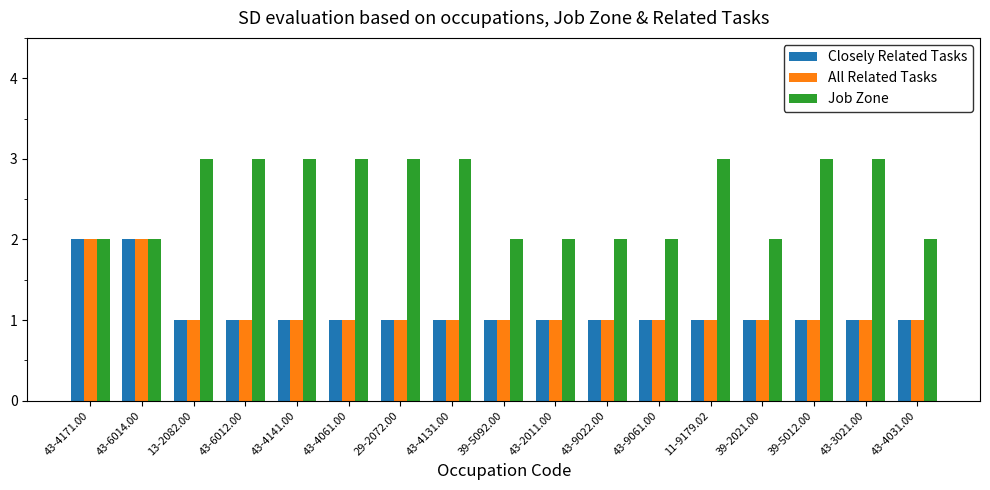

Reading right to left, extract all data points from this chart.

Closely Related Tasks: 1	1	1	1	1	1	1	1	1	1	1	1	1	1	1	2	2
All Related Tasks: 1	1	1	1	1	1	1	1	1	1	1	1	1	1	1	2	2
Job Zone: 2	3	3	2	3	2	2	2	2	3	3	3	3	3	3	2	2